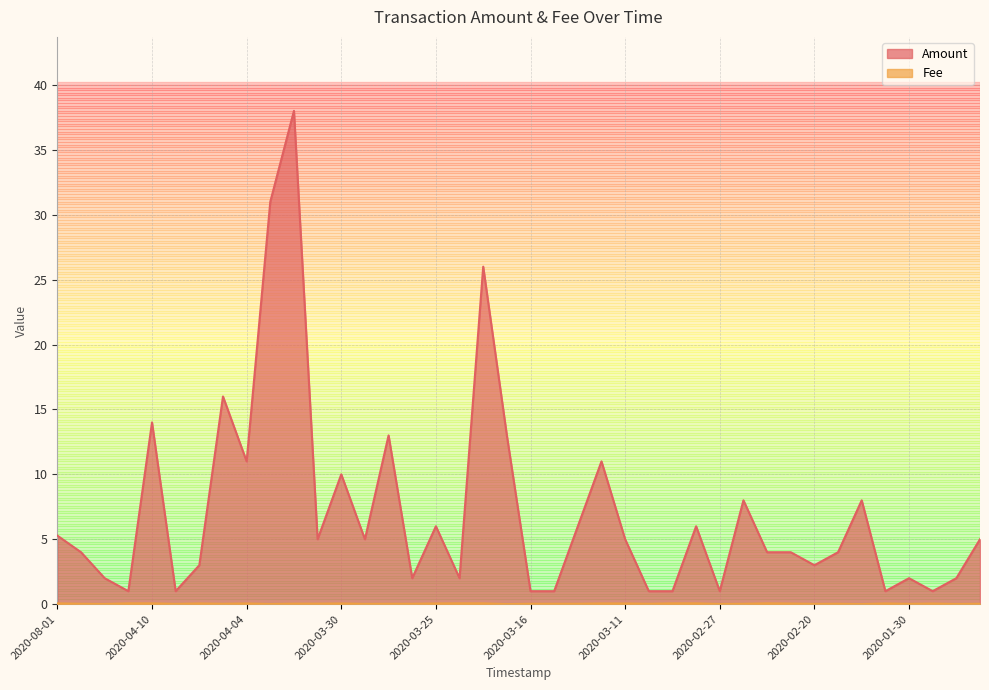

Is it true that Amount equals 3.0 at 2020-04-08?

True